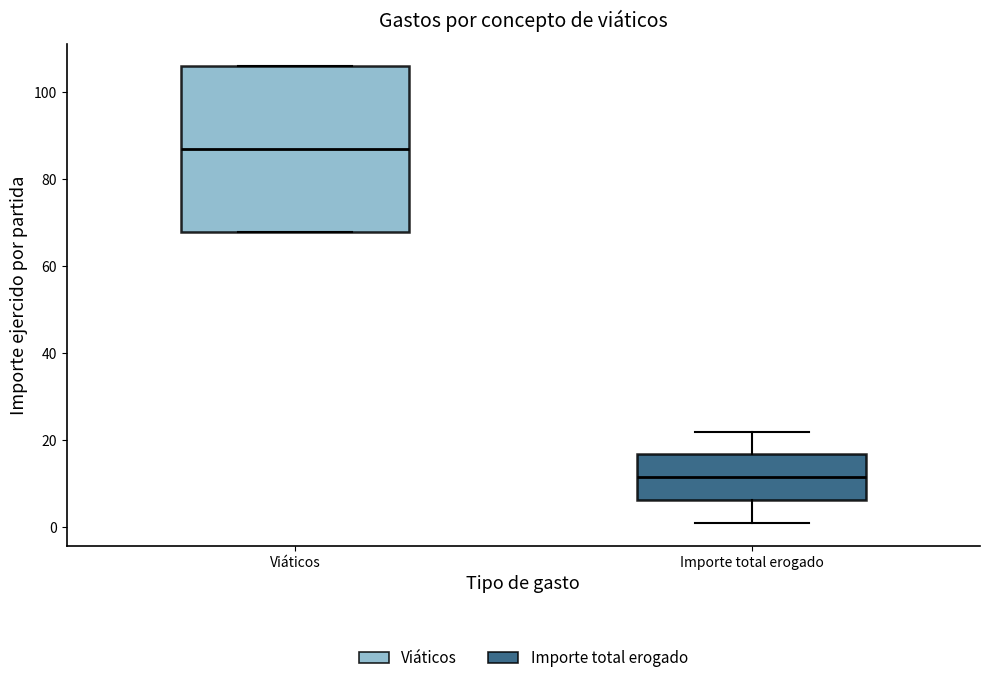

Comparing the boxes themselves (not the whiskers), which one is the tallest?

Viáticos